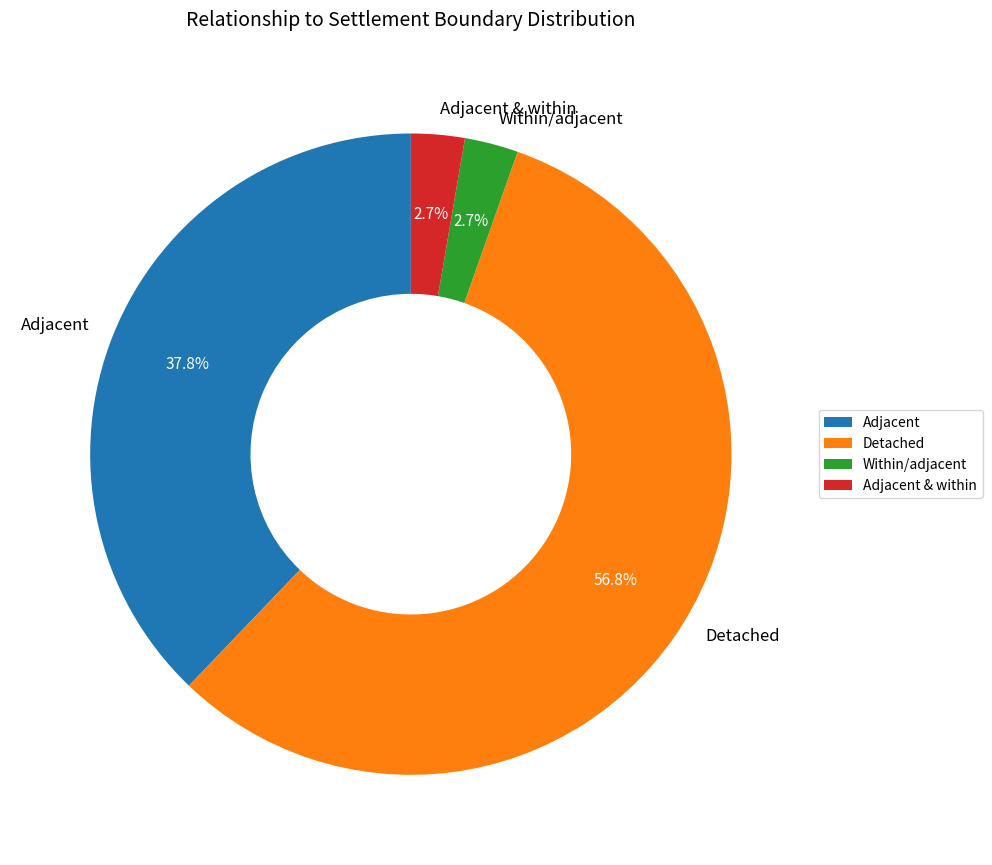

To the nearest percent, what is the average slice percentage?

25%